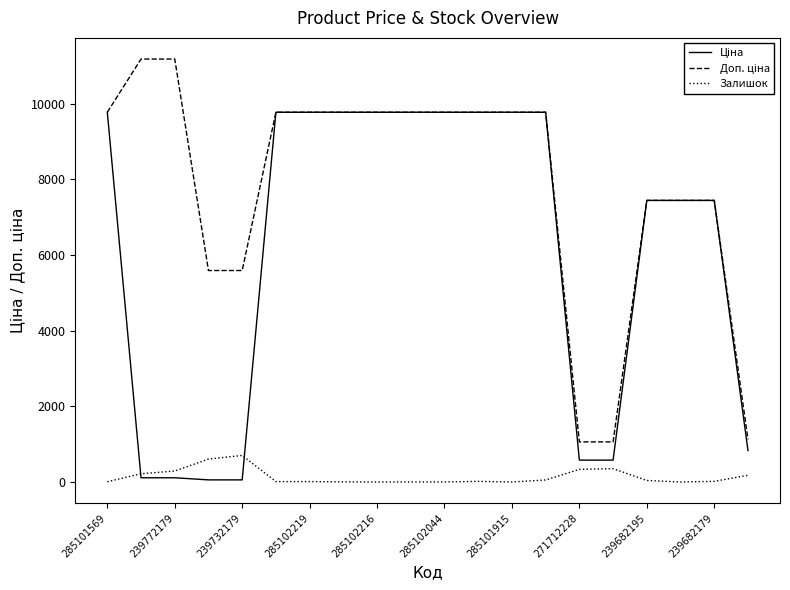

What is the total value across all series at 271712228?

1972.1